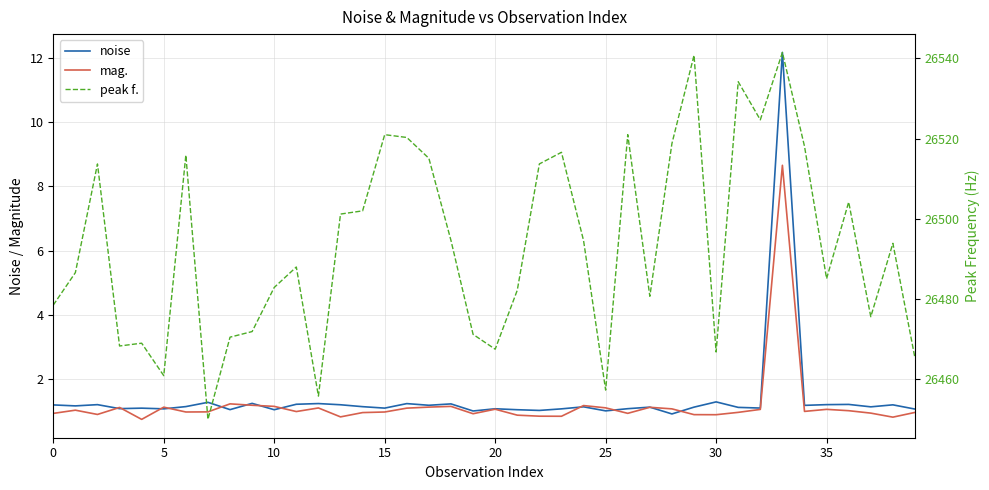

True or false: peak f. and mag. cross at least once.

False